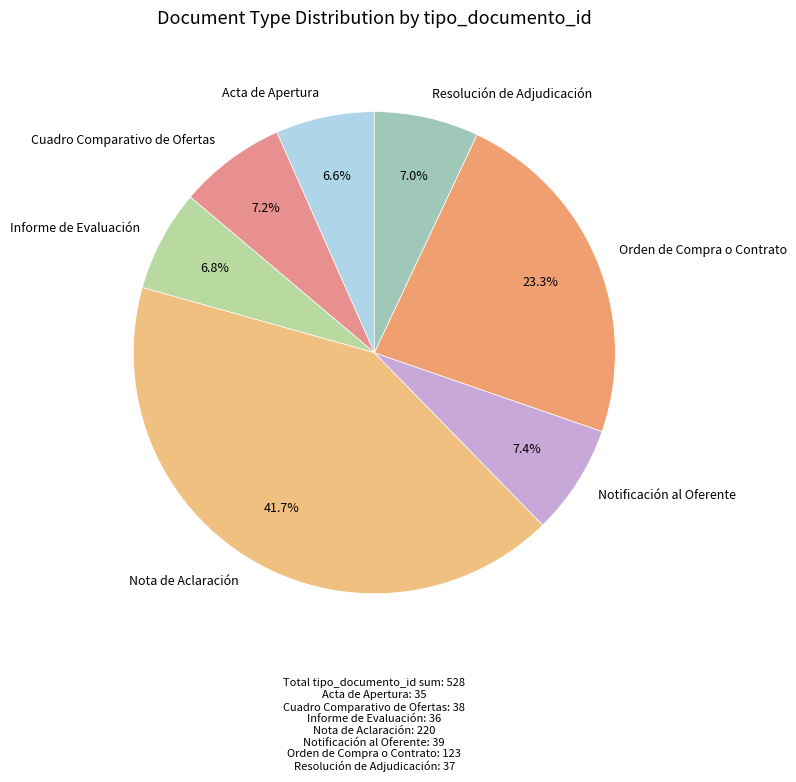

How many slices are in this pie chart?

7